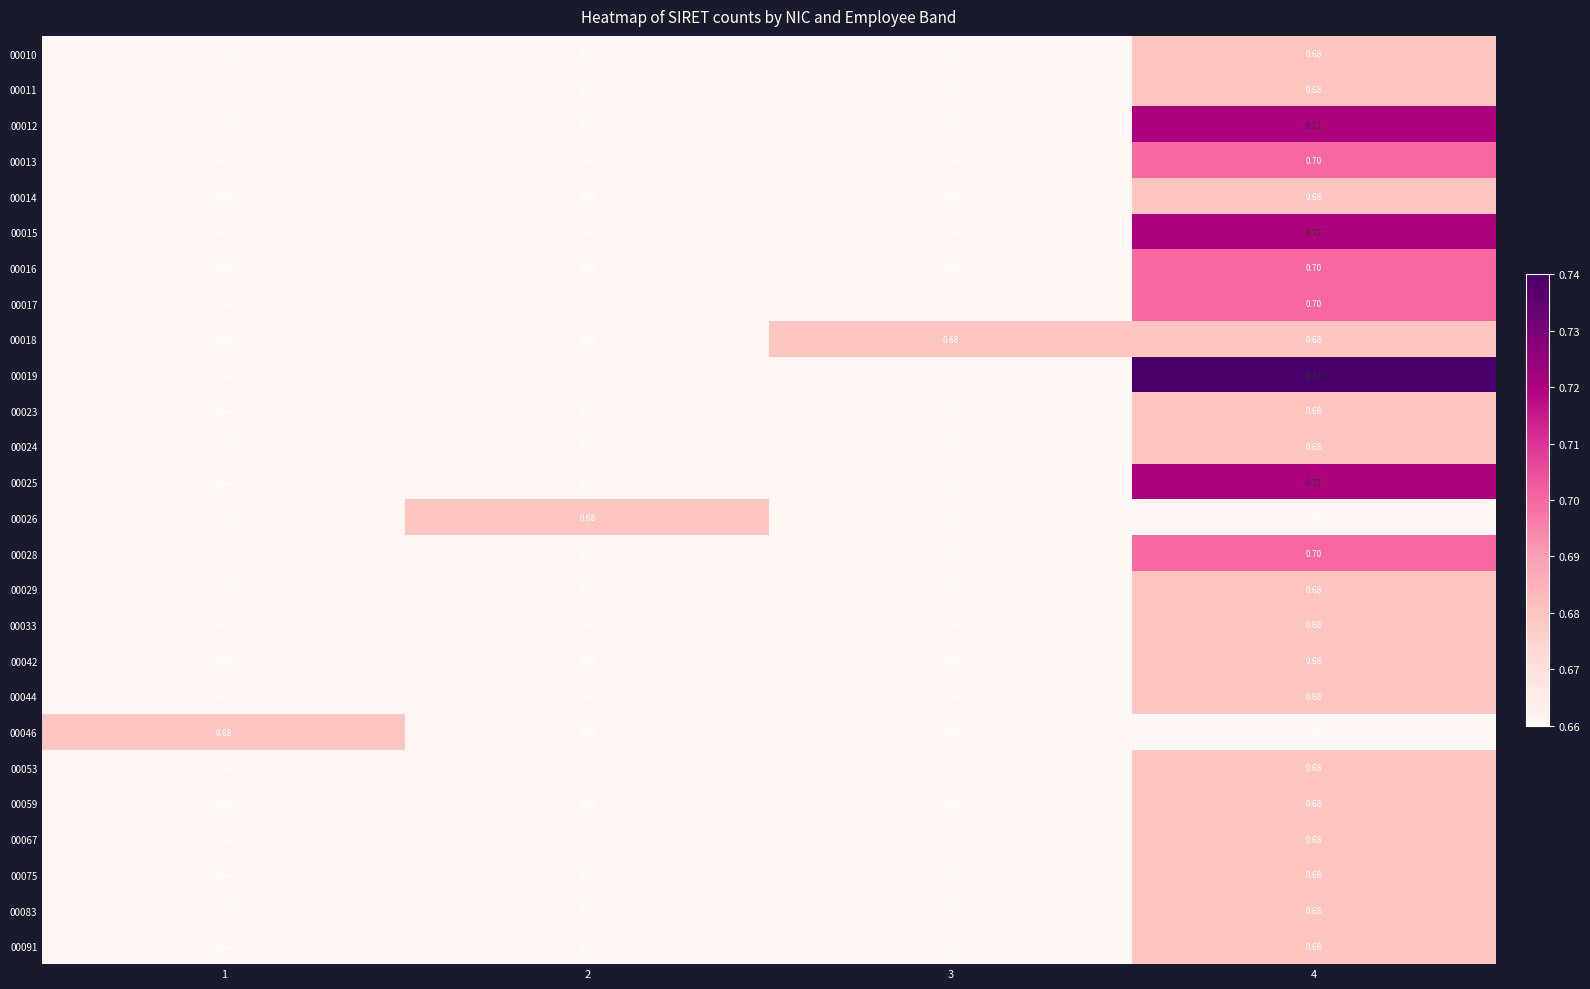

Is the value of 00016 at 1 greater than the value of 00026 at 2?

No